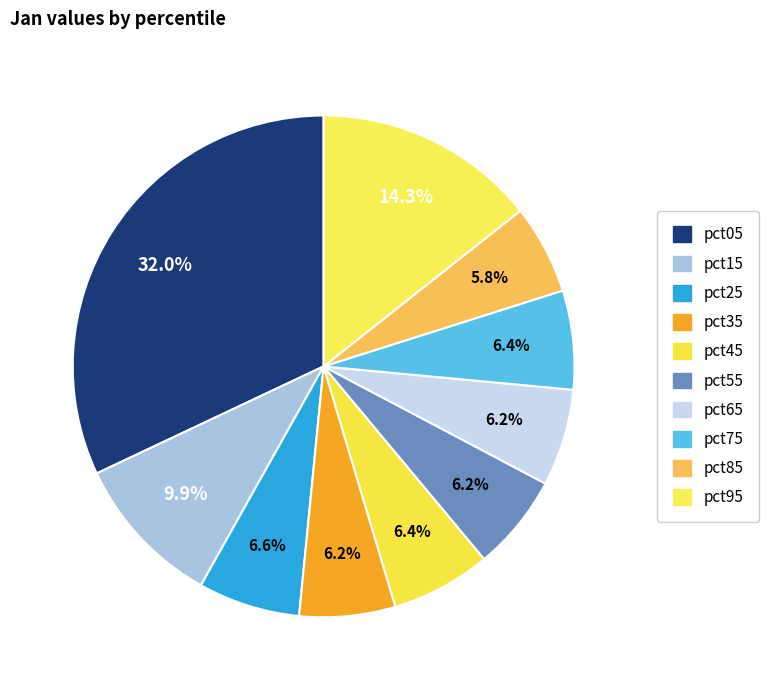

How much of the chart is everything except pct75?

93.6%